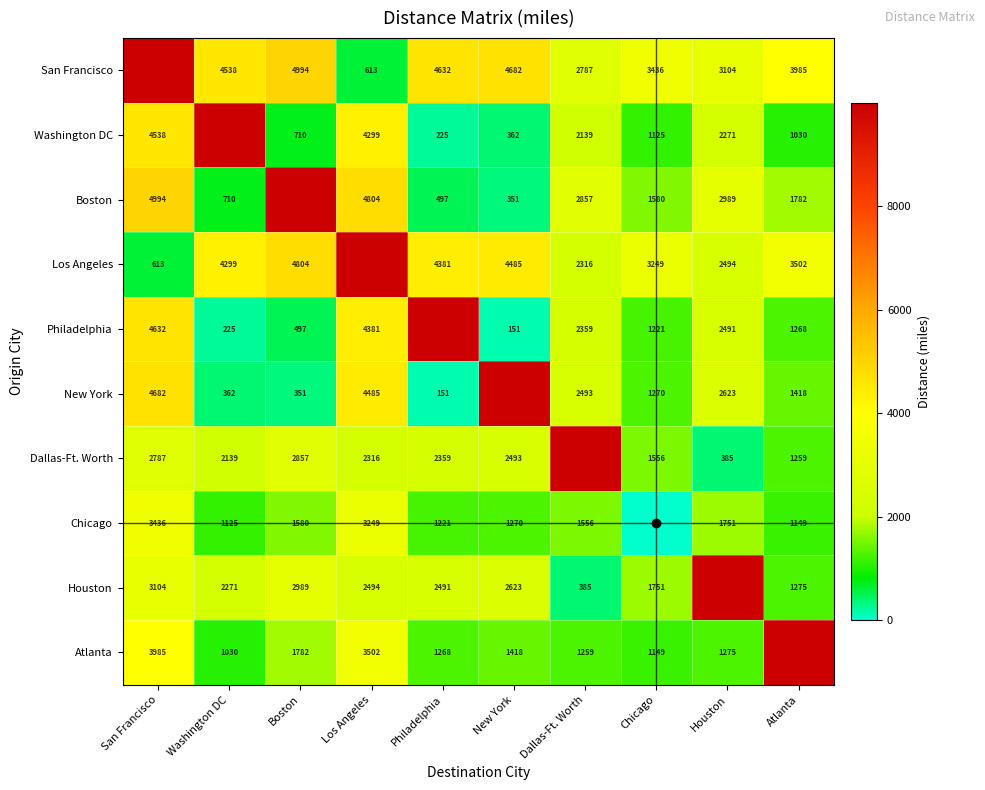

The value of New York at Chicago is 1270. True or false?

True